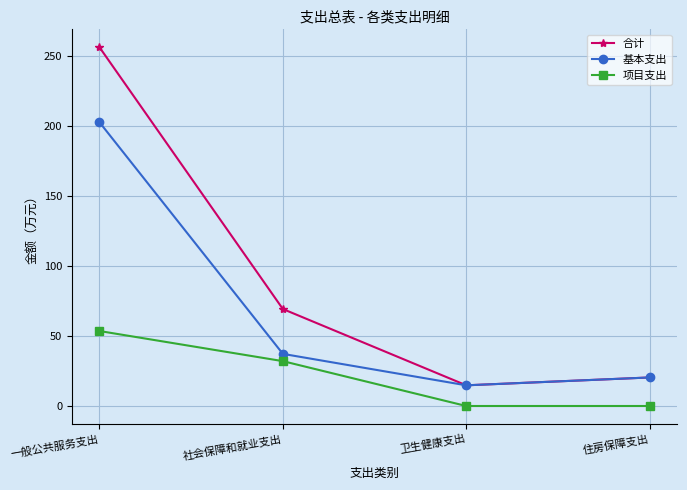

What is the difference between the highest and lowest values at 一般公共服务支出?

202.5